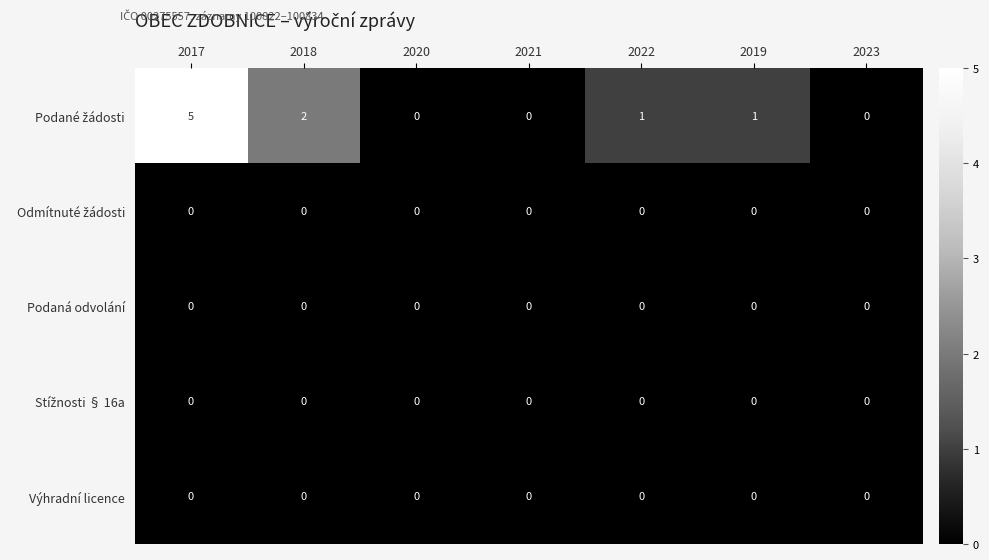

The Výhradní licence series shows 0 at 2023. True or false?

True